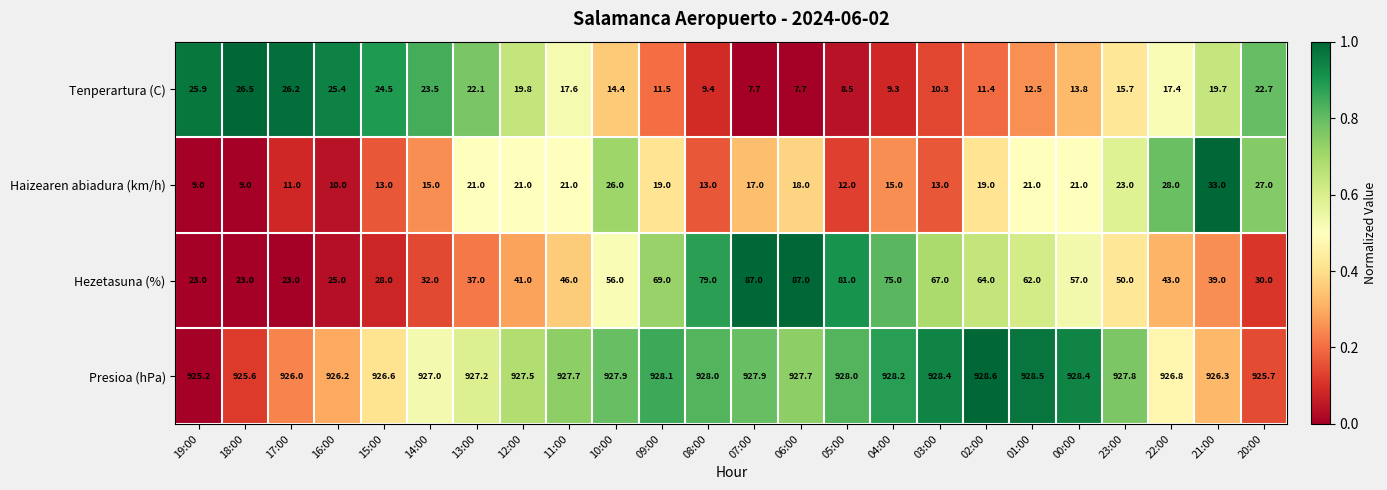

What is the difference between the second highest and minimum values in the Hezetasuna (%) series?

64.0